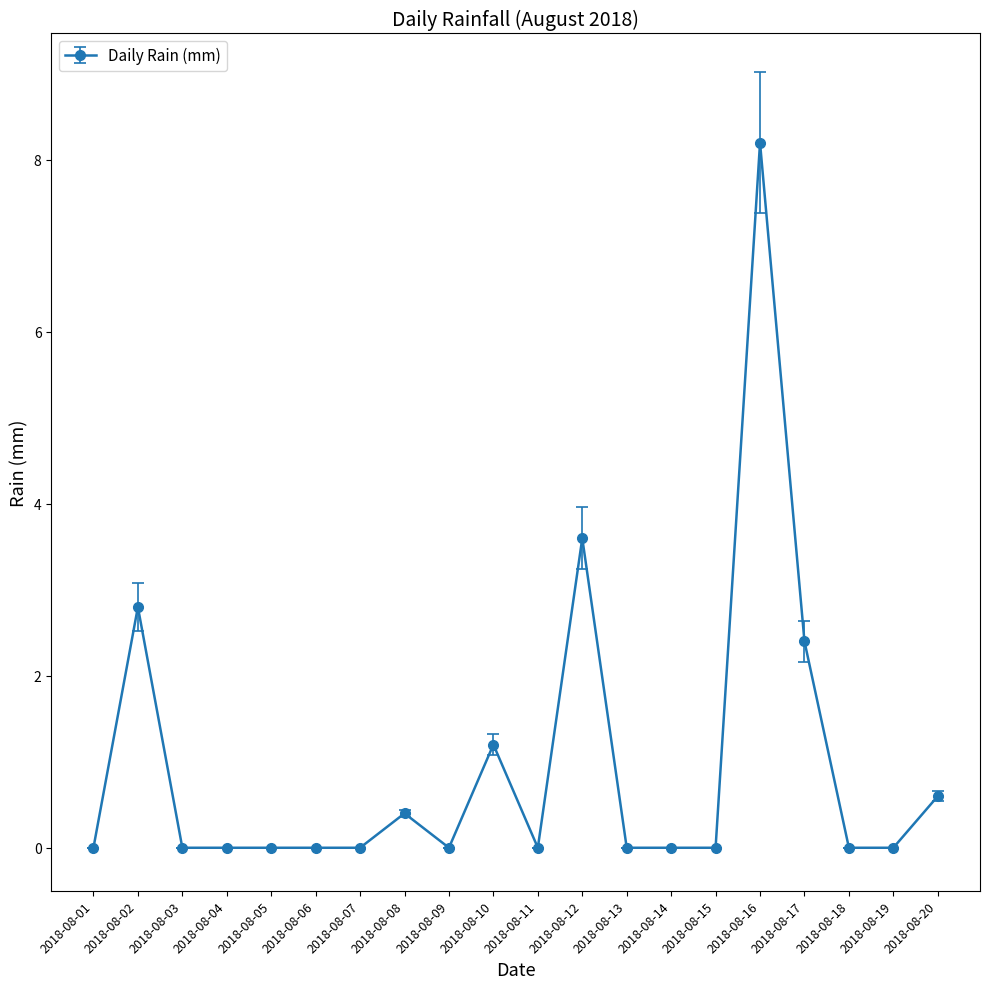

Which category has the highest value across all series?

2018-08-16